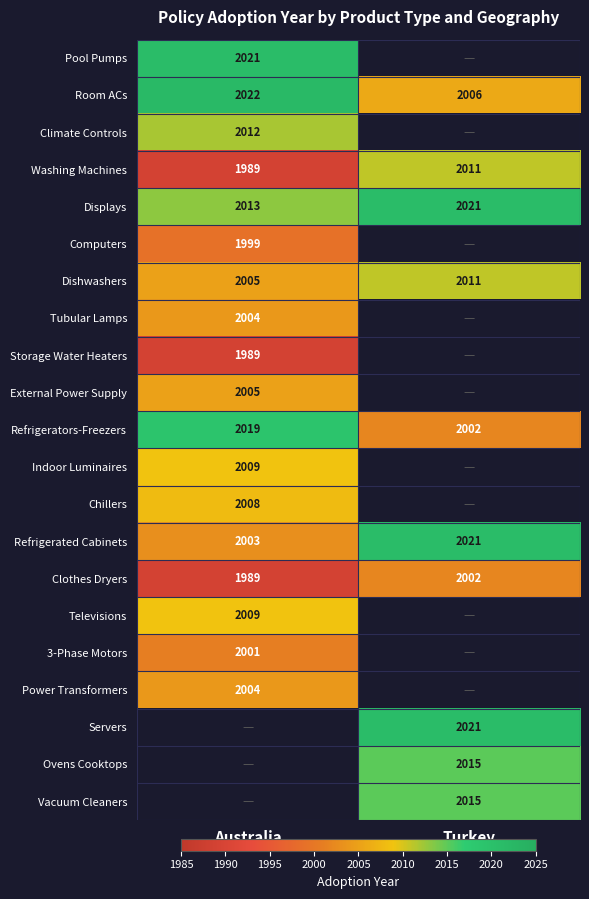

Is the value of Room ACs at Turkey greater than the value of Refrigerators-Freezers at Turkey?

Yes